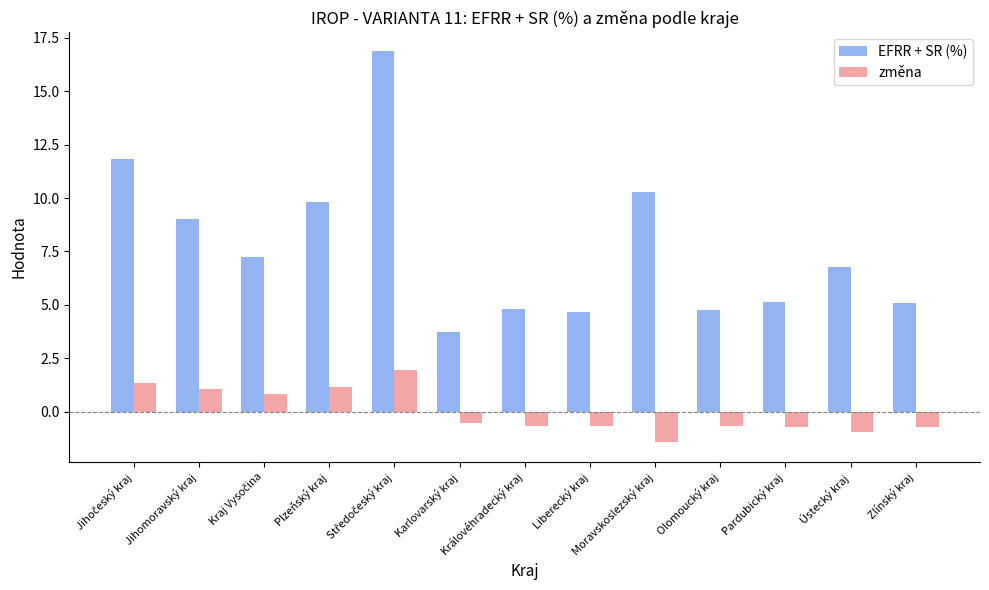

What is the label of the 2nd bar from the right?

Ústecký kraj